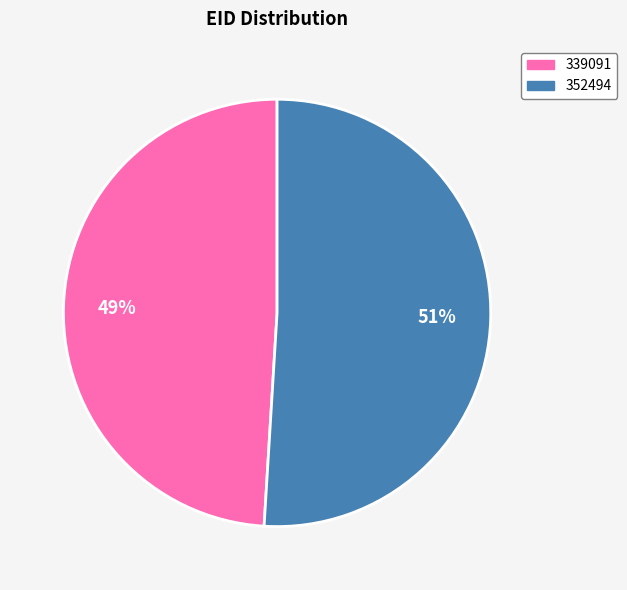

Count the number of slices in the pie.

2